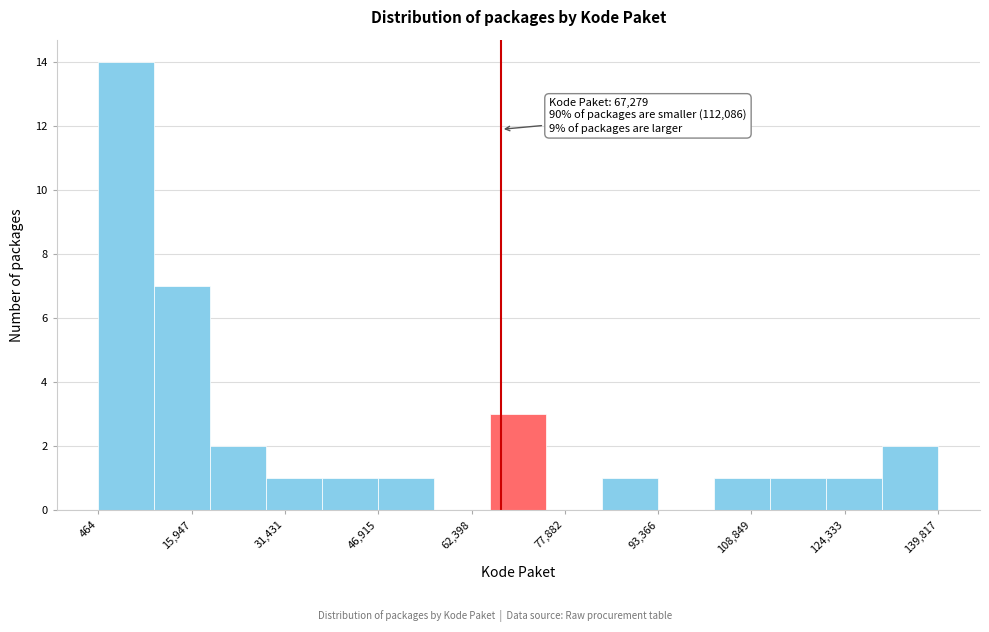

Which range on the x-axis has the tallest bar?

0 to 10000